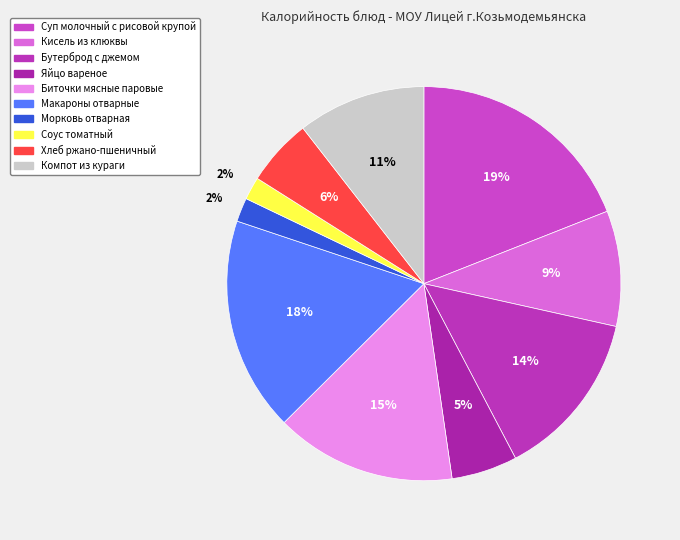

What portion of the pie excludes Морковь отварная?

98.0%